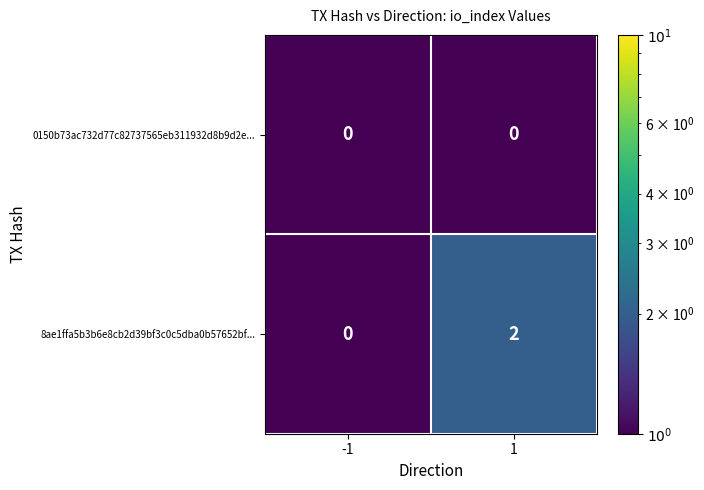

Reading right to left, transcribe all the data shown in this chart.

0150b73ac732d77c82737565eb311932d8b9d2e...: 1=0	-1=0
8ae1ffa5b3b6e8cb2d39bf3c0c5dba0b57652bf...: 1=2	-1=0